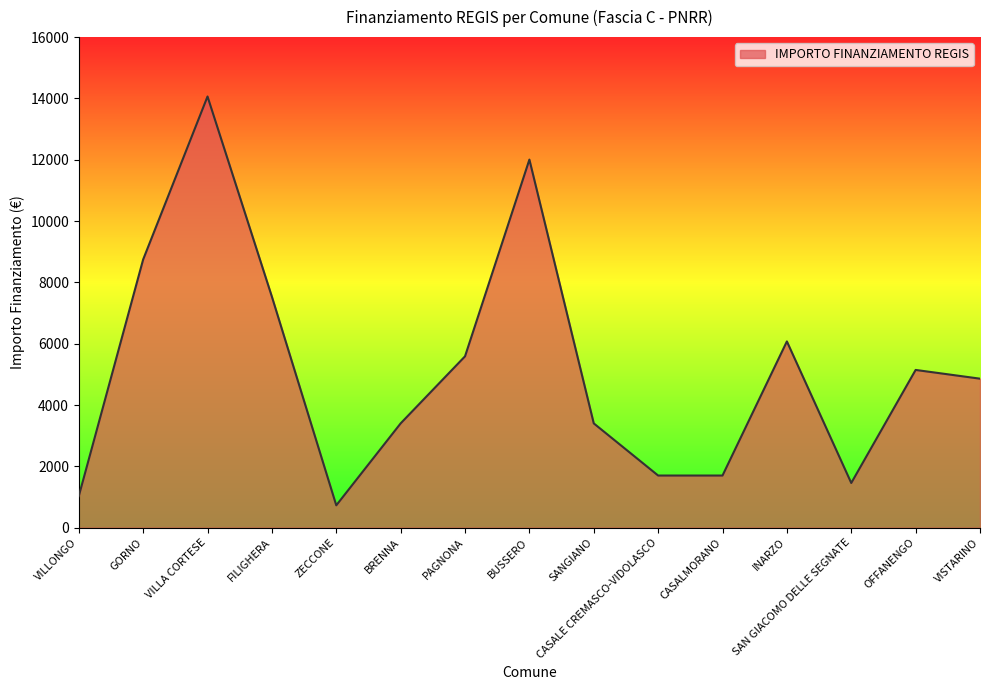

Reading left to right, transcribe all the data shown in this chart.

1029	8748	14063	7533	729	3402	5589	12005	3402	1701	1701	6075	1458	5145	4860